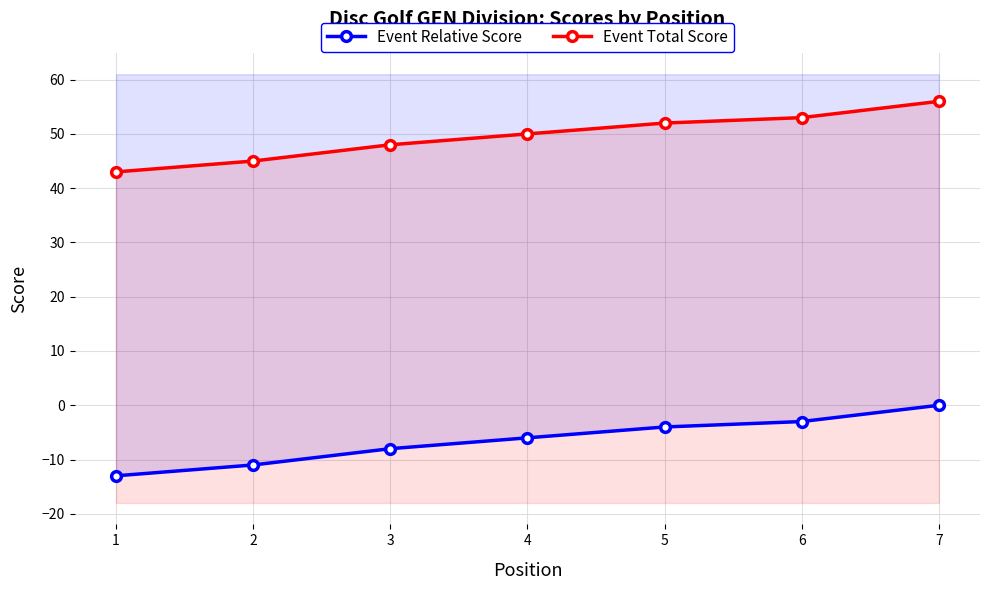

List the series in order of their peak value, lowest first.

Event Relative Score, Event Total Score